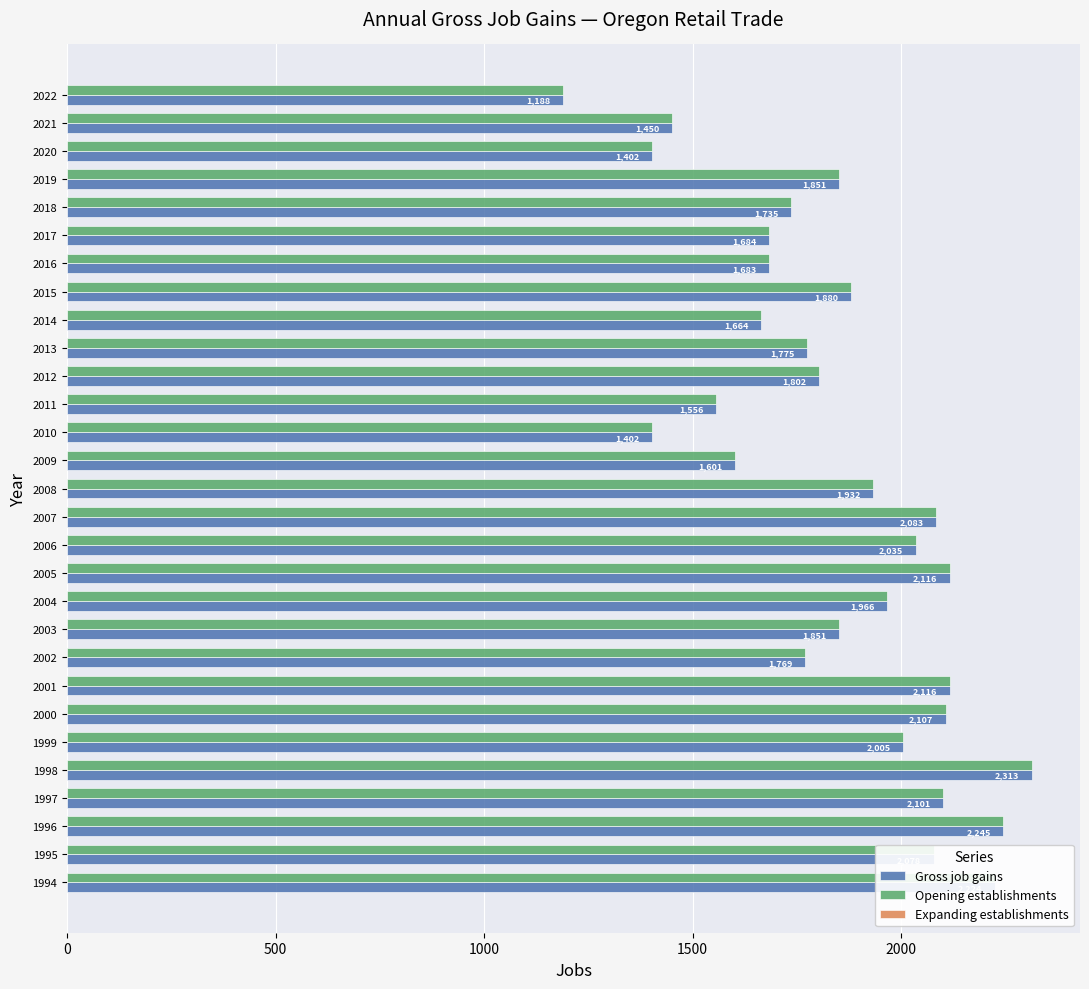

What value does the Gross job gains series have at 1998, to the nearest 10?

2310